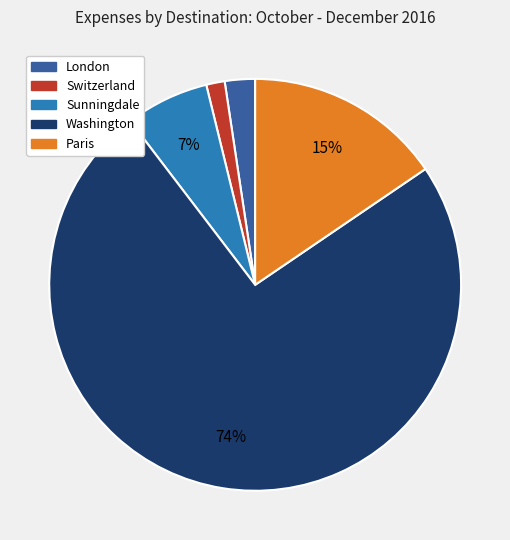

To the nearest percent, what is the average slice percentage?

20%